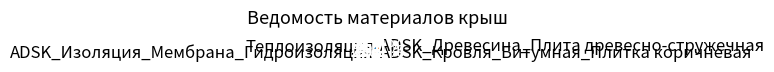

Is it true that Теплоизоляция is 38% of the pie?

False